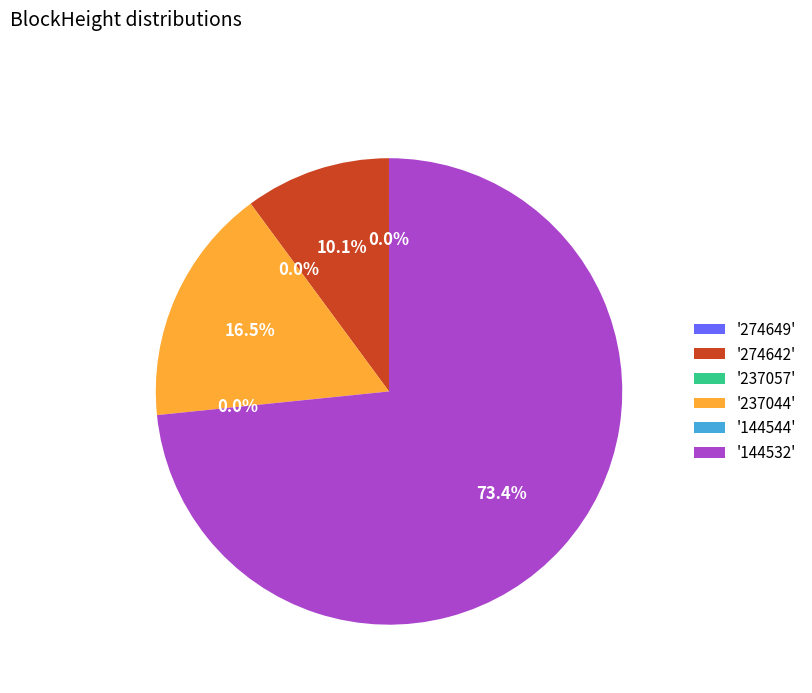

What percentage do 274649 and 274642 together represent?

10.1%